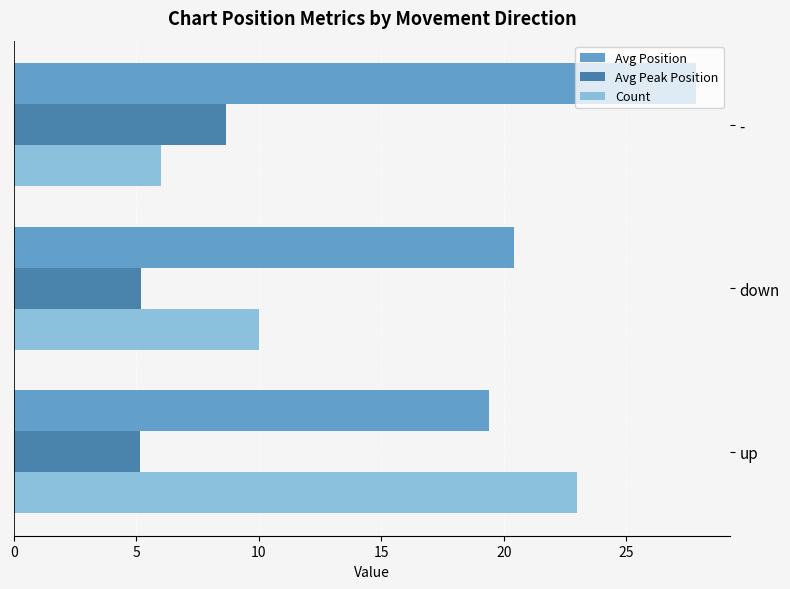

Is the value of Count at up greater than the value of Avg Peak Position at -?

Yes